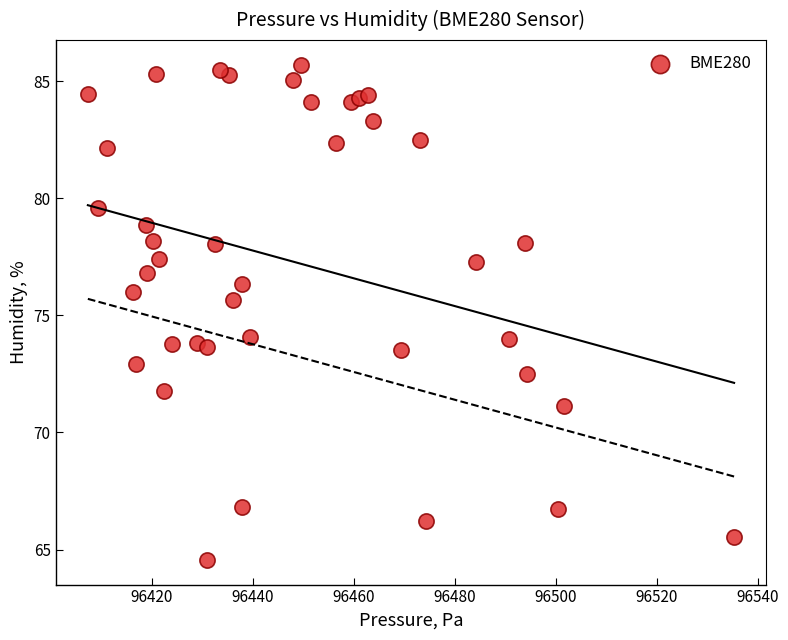

What is the range of X values (max minus min)?

128.0